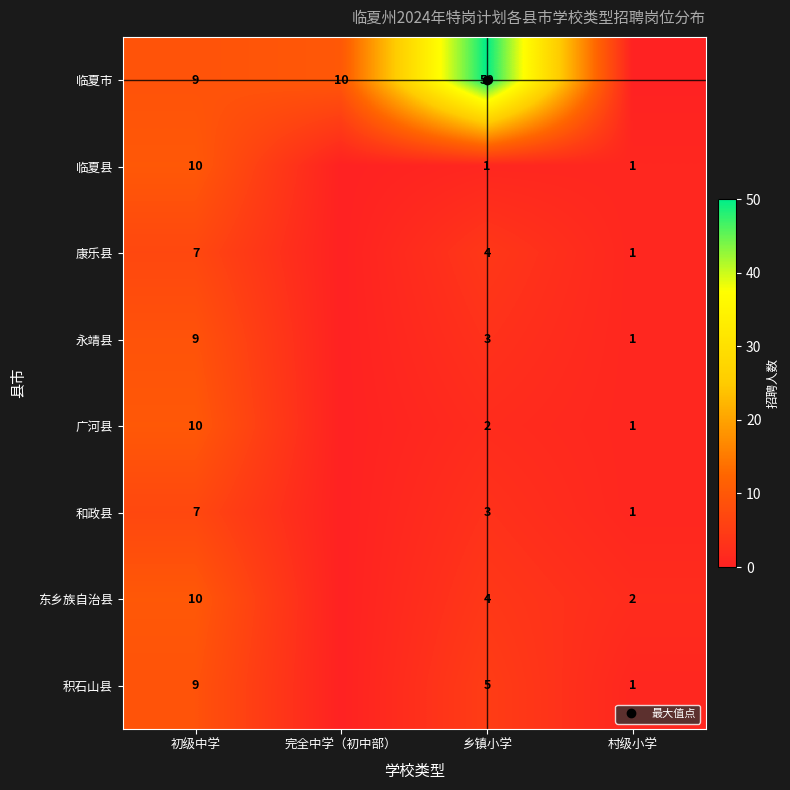

At which category is the sum across all series the highest?

乡镇小学